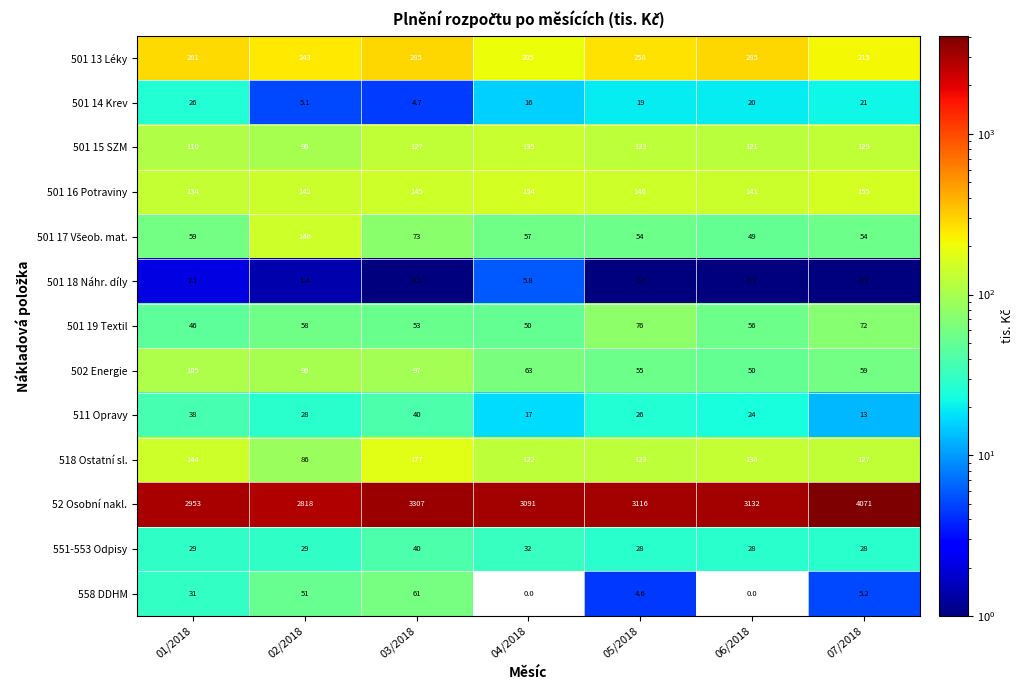

How many distinct data groups are displayed?

13